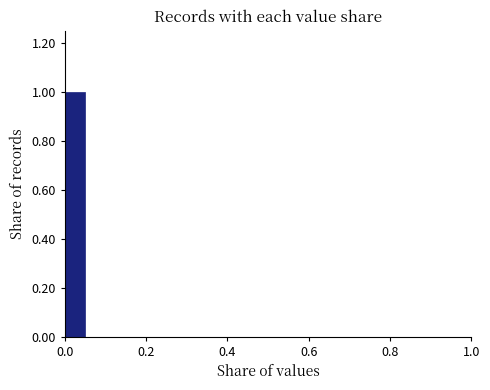

Around what value on the x-axis is the tallest bar? Give the approximate position of its centre, as read against the axis.

0.02